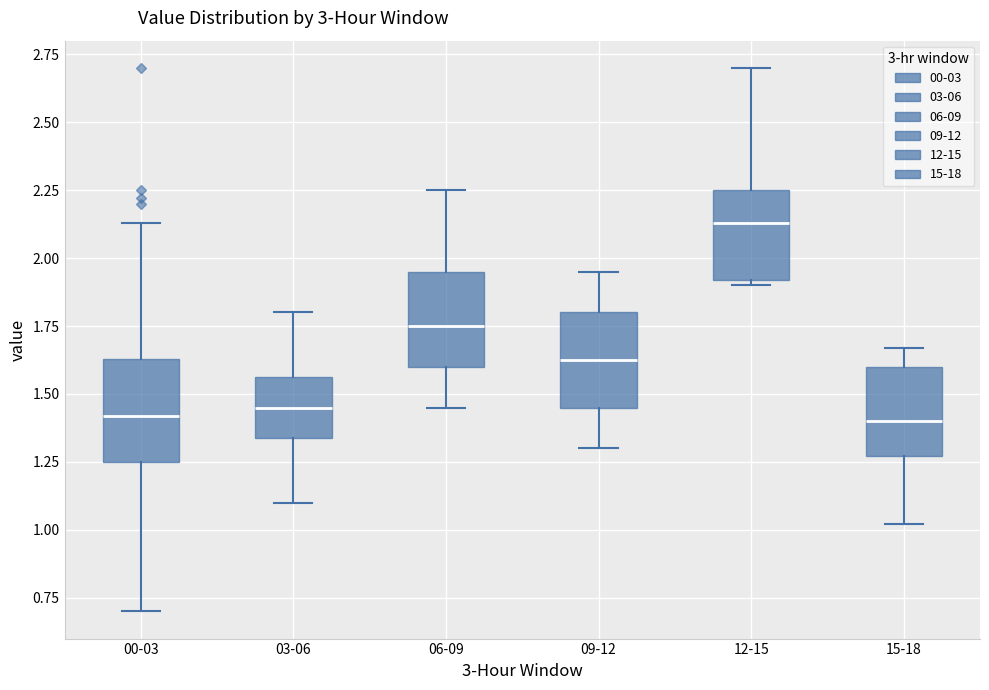

Reading left to right, read every box against the y-axis: the position of its median line, the range the box covers, and the ends of its whiskers. The values are not printed on the chart, so give them approximately, as read against the axis.

00-03: median 1.40, box 1.25 to 1.65, whiskers 0.70 to 2.15
03-06: median 1.45, box 1.35 to 1.55, whiskers 1.10 to 1.80
06-09: median 1.75, box 1.60 to 1.95, whiskers 1.45 to 2.25
09-12: median 1.65, box 1.45 to 1.80, whiskers 1.30 to 1.95
12-15: median 2.15, box 1.90 to 2.25, whiskers 1.90 (just below the box's lower edge) to 2.70
15-18: median 1.40, box 1.25 to 1.60, whiskers 1.00 to 1.65